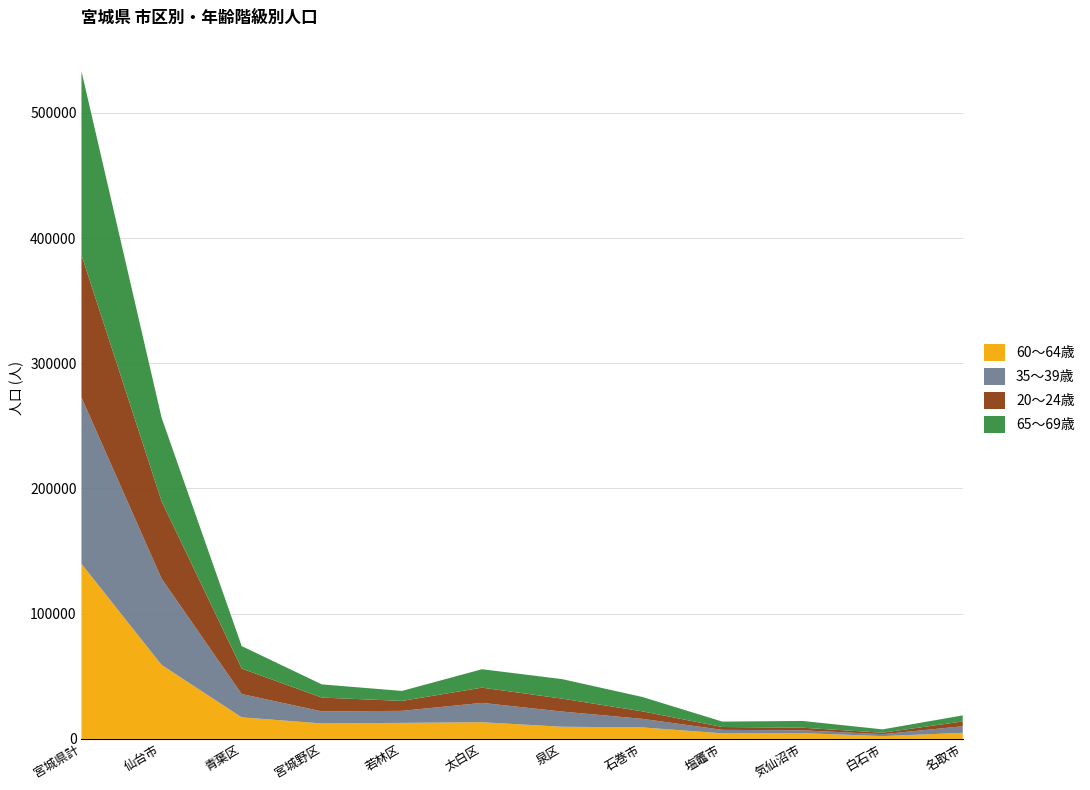

At which label does 60～64歳 reach its peak?

宮城県計